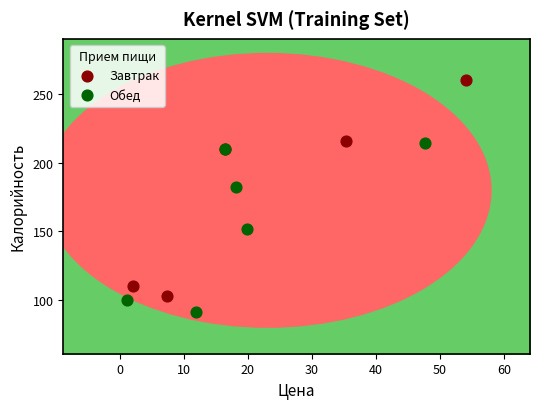

Which series reaches the minimum Y coordinate?

Обед